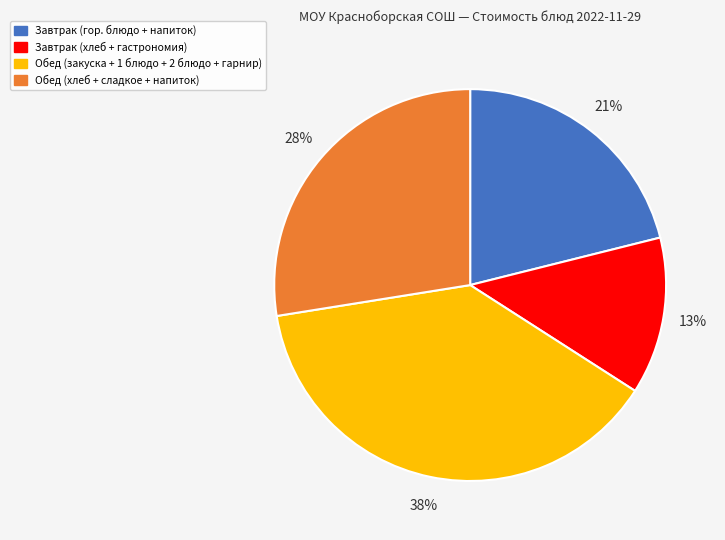

Is there a majority slice in this chart?

No